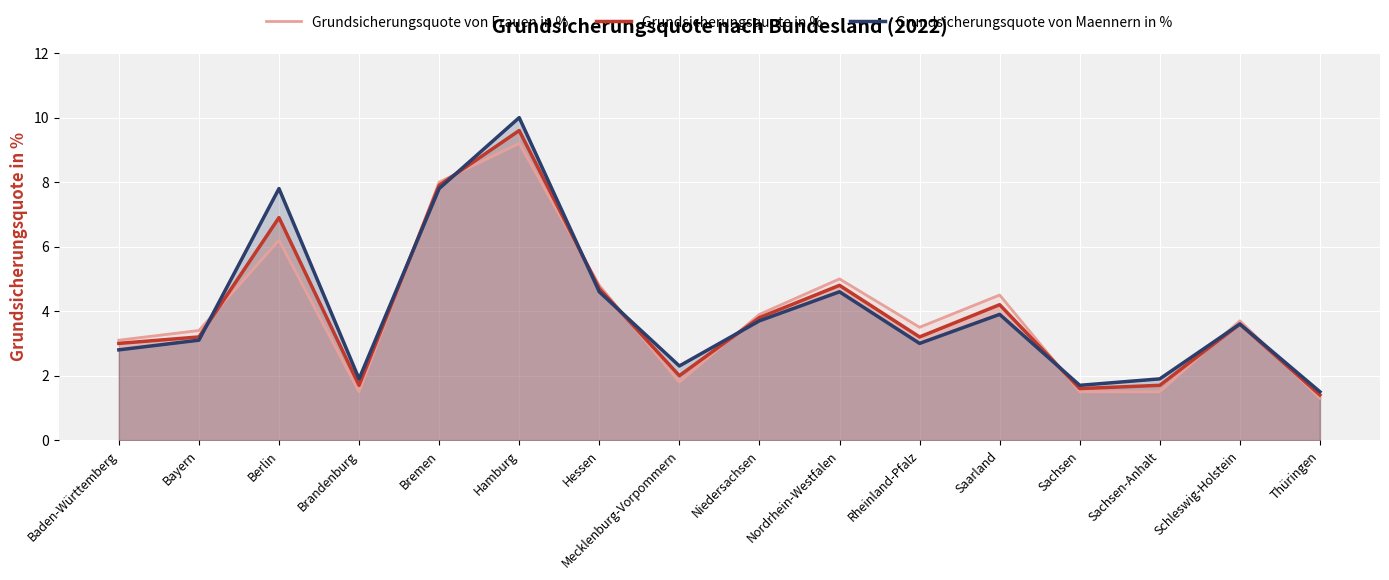

In Grundsicherungsquote von Maennern in %, how many points are lower than both neighbors (excluding endpoints)?

4